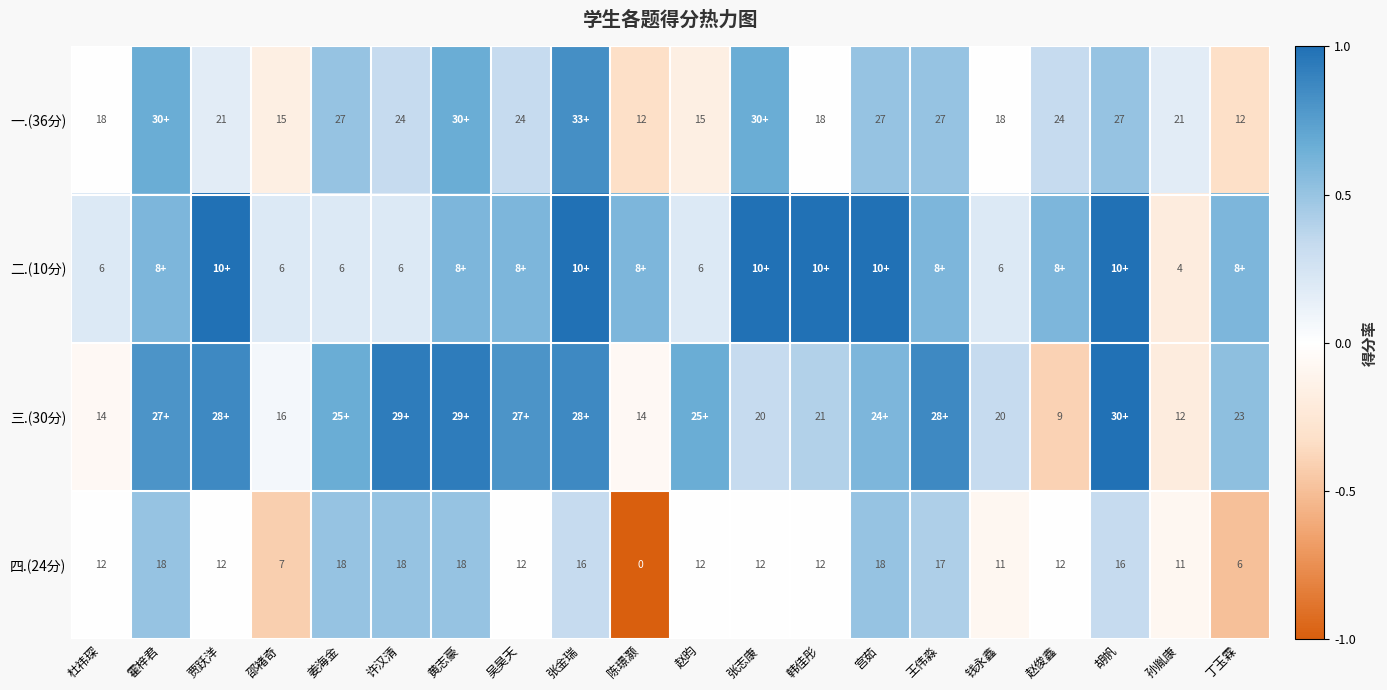

How many values in 一.(36分) are above zero?

13